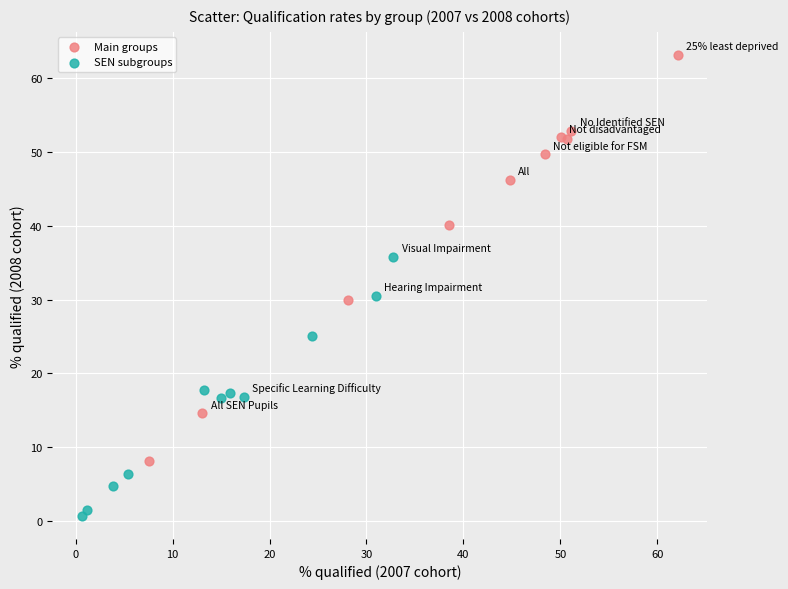

Which series contains the highest Y value?

Main groups